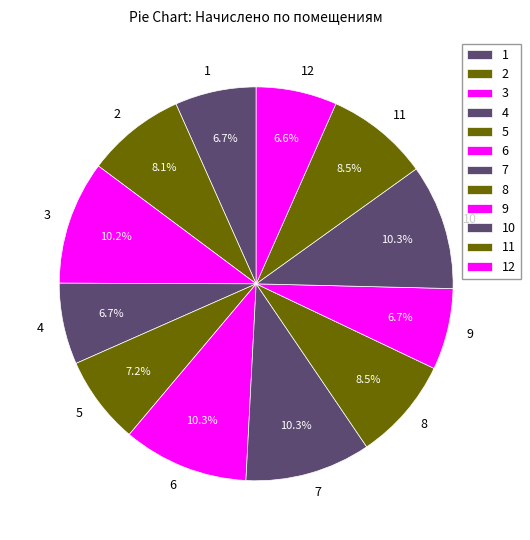

How many slices are in this pie chart?

12